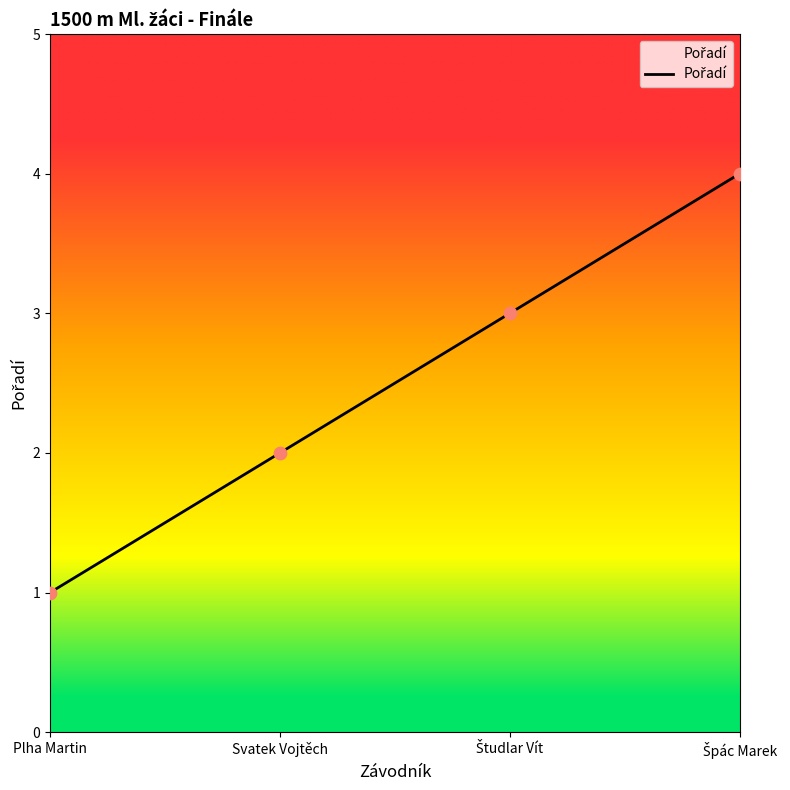

What is the change in value from Plha Martin to Svatek Vojtěch?

+1